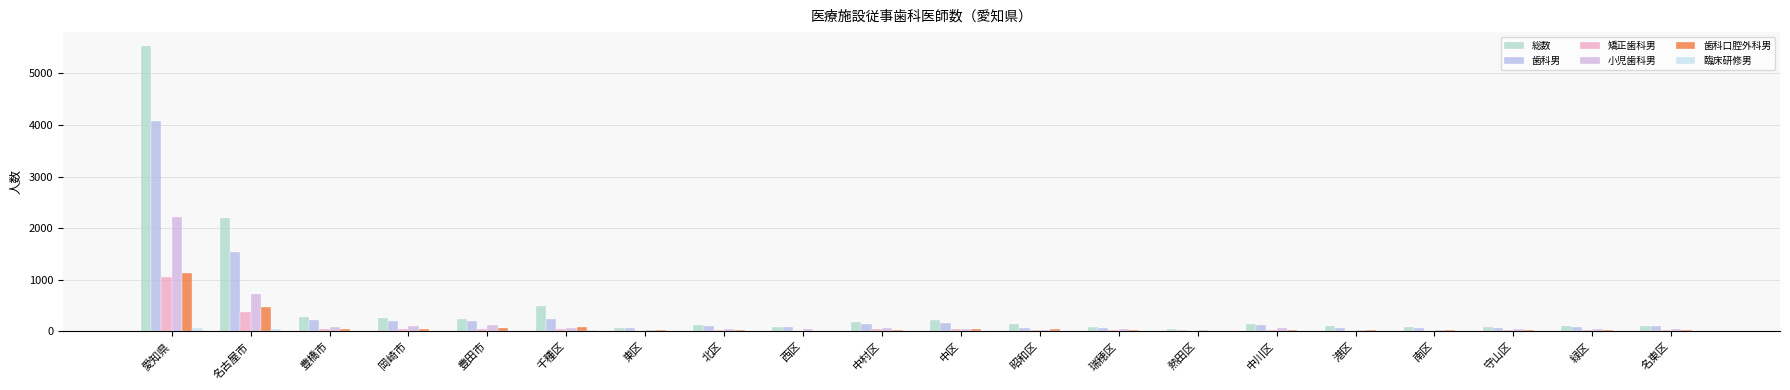

Are the bars horizontal?

No